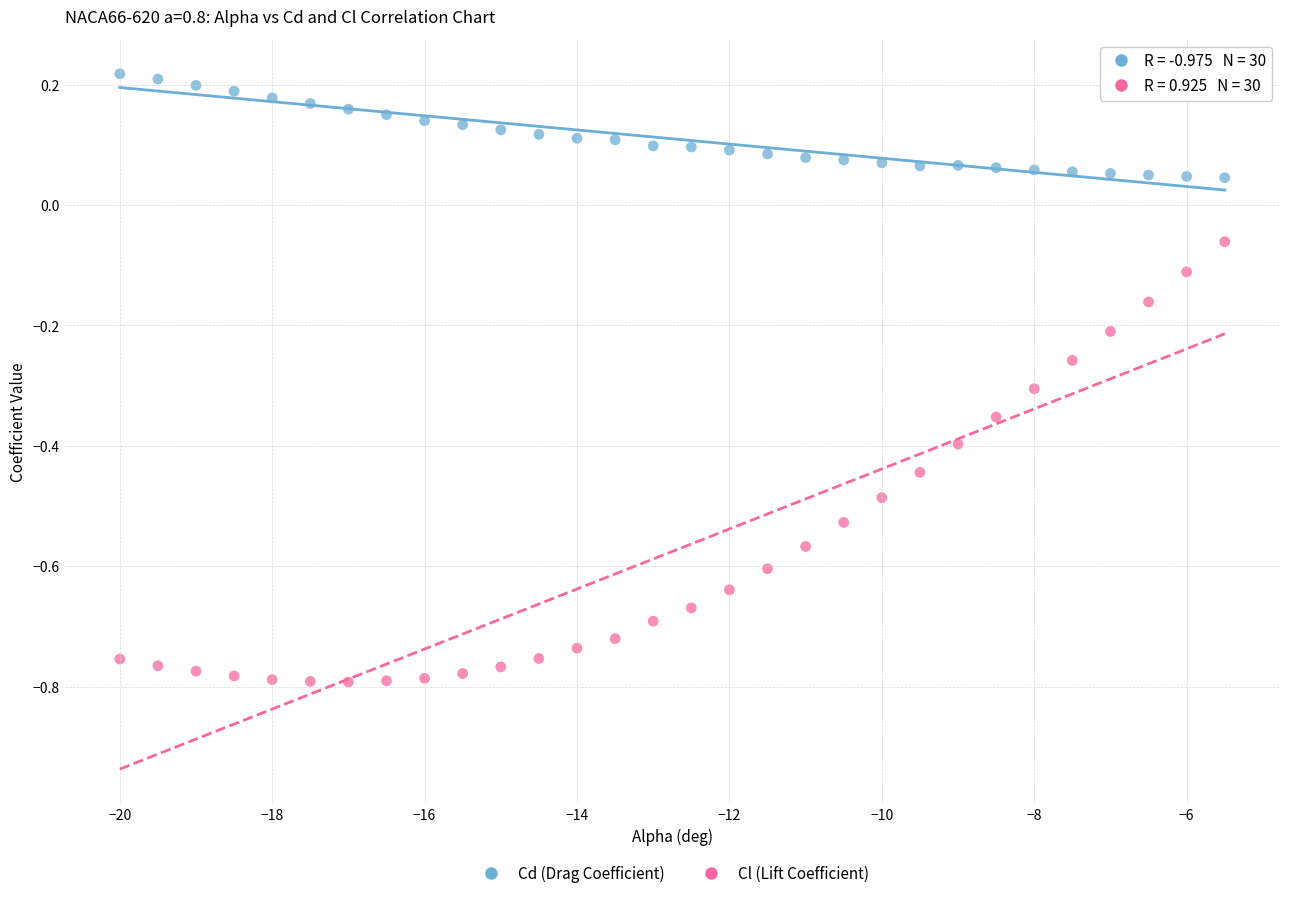

Which series contains the highest Y value?

Cd (Drag Coefficient)